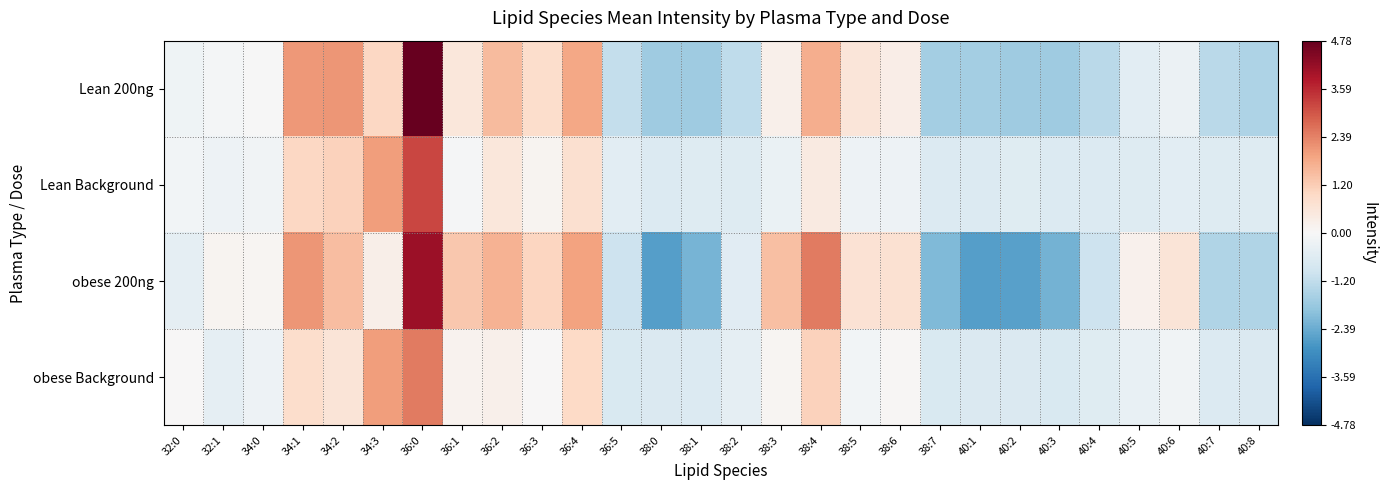

List the series in order of their peak value, lowest first.

obese Background, Lean Background, obese 200ng, Lean 200ng